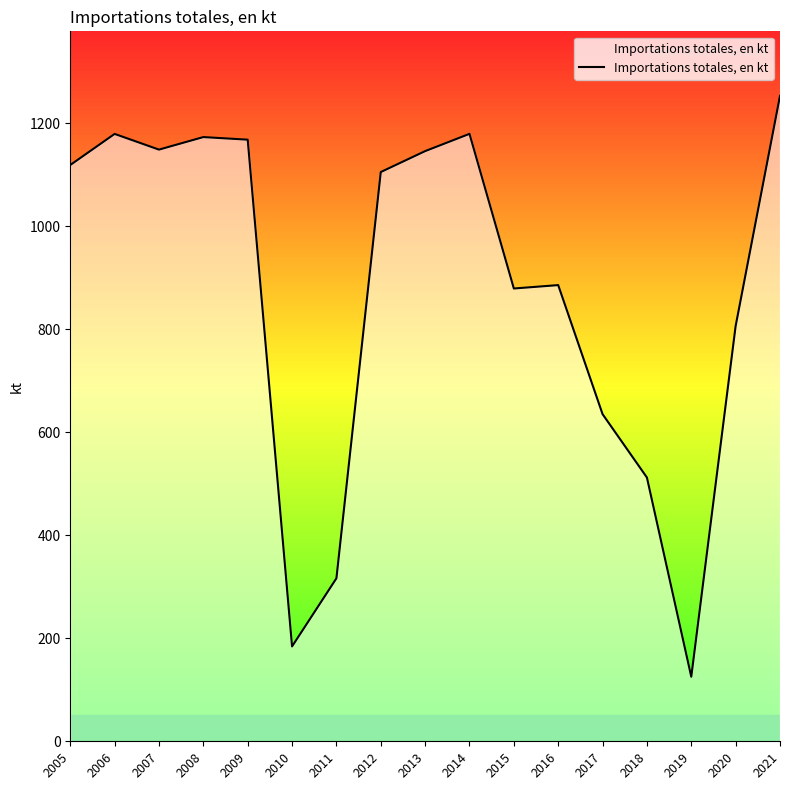

Which label corresponds to the smallest value in the chart?

2019